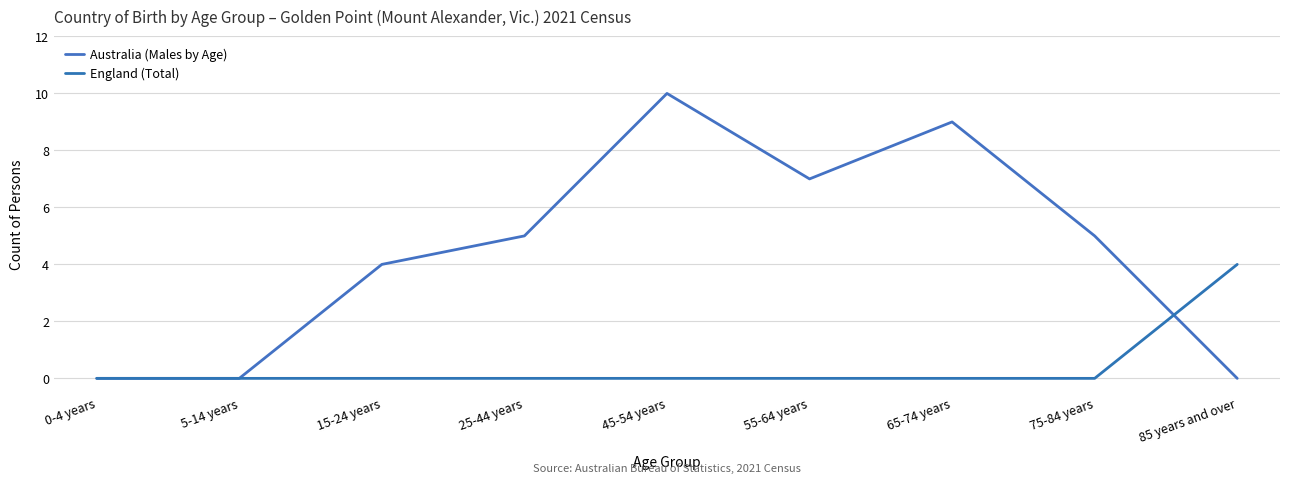

How many lines are shown in the chart?

2